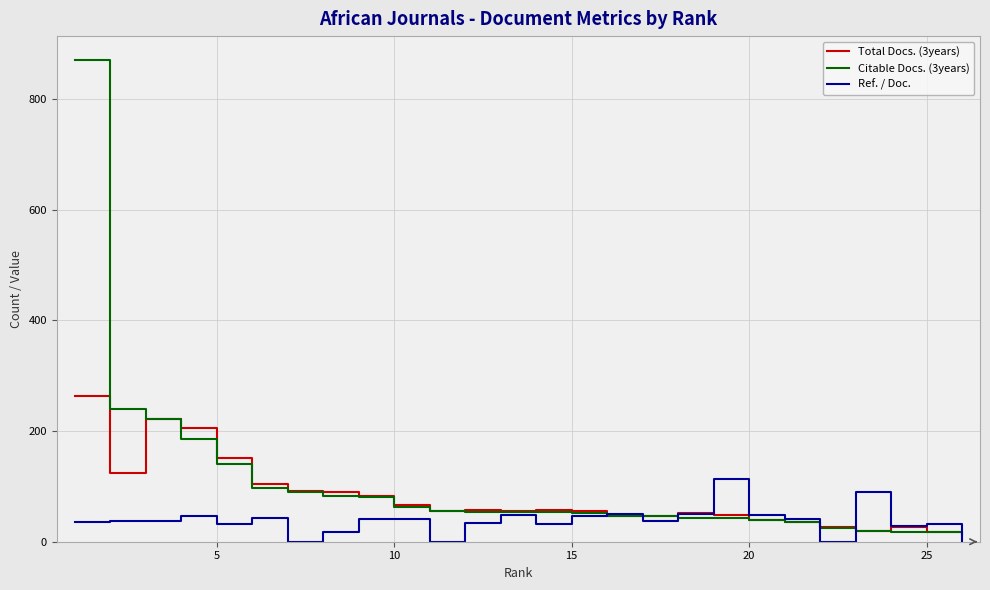

Does the chart have visible grid lines?

Yes